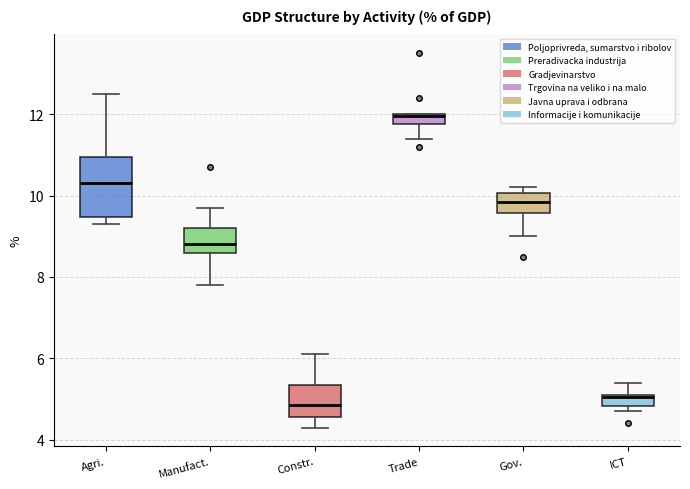

Where is the upper edge of the box for Constr. on the y-axis? The values are not printed on the chart, so give them approximately, as read against the axis.

5.4